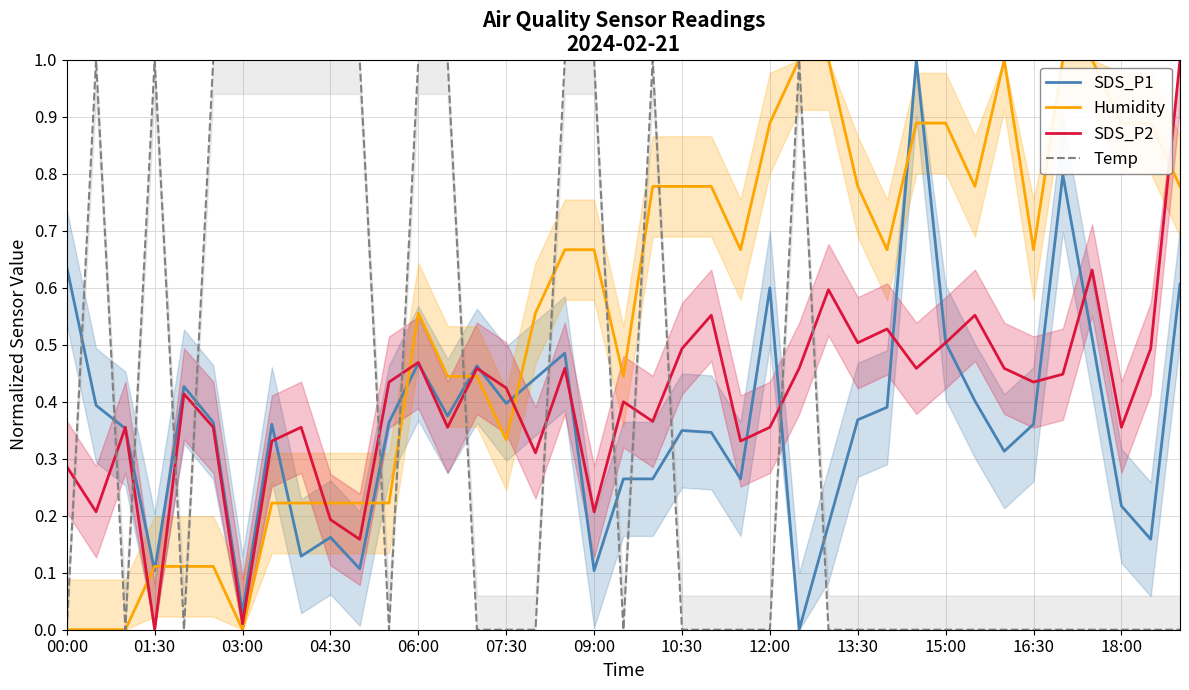

At which category is the sum across all series the highest?

17